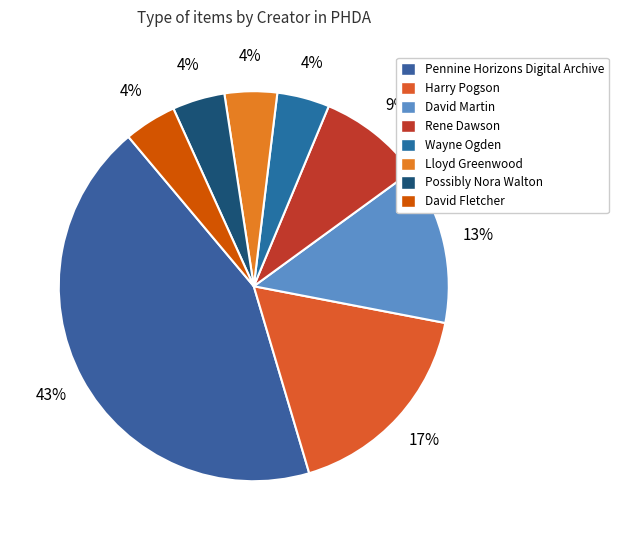

Rank the categories by value from lowest to highest.

Wayne Ogden, Lloyd Greenwood, Possibly Nora Walton, David Fletcher, Rene Dawson, David Martin, Harry Pogson, Pennine Horizons Digital Archive